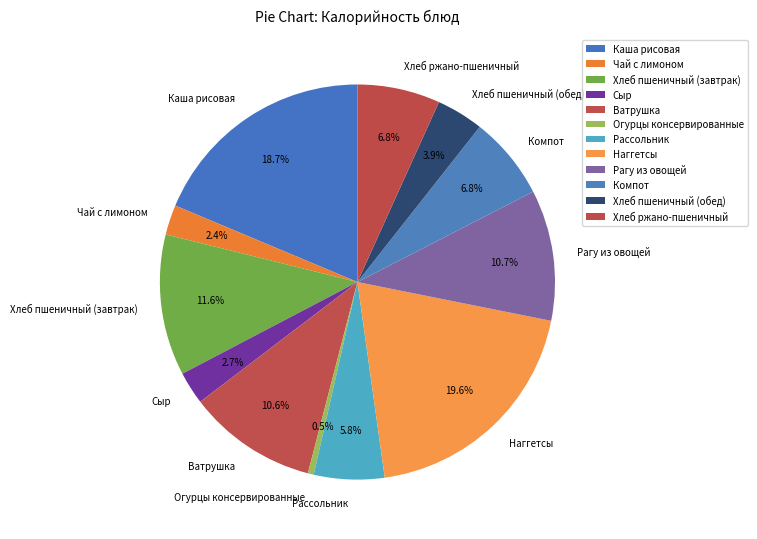

Which has a higher value, Сыр or Хлеб пшеничный (обед)?

Хлеб пшеничный (обед)